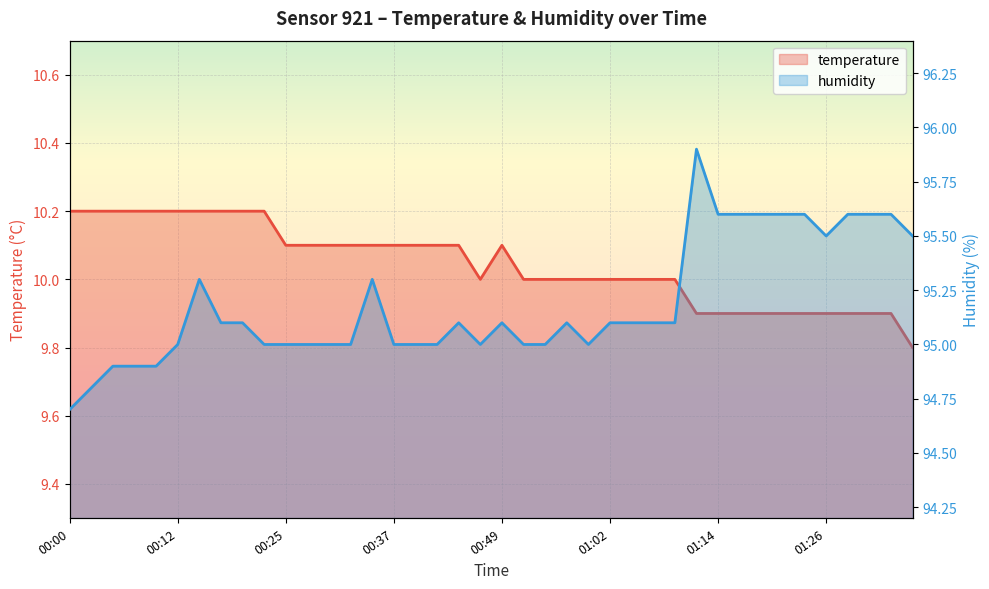

Does the chart display data point markers on the line(s)?

No